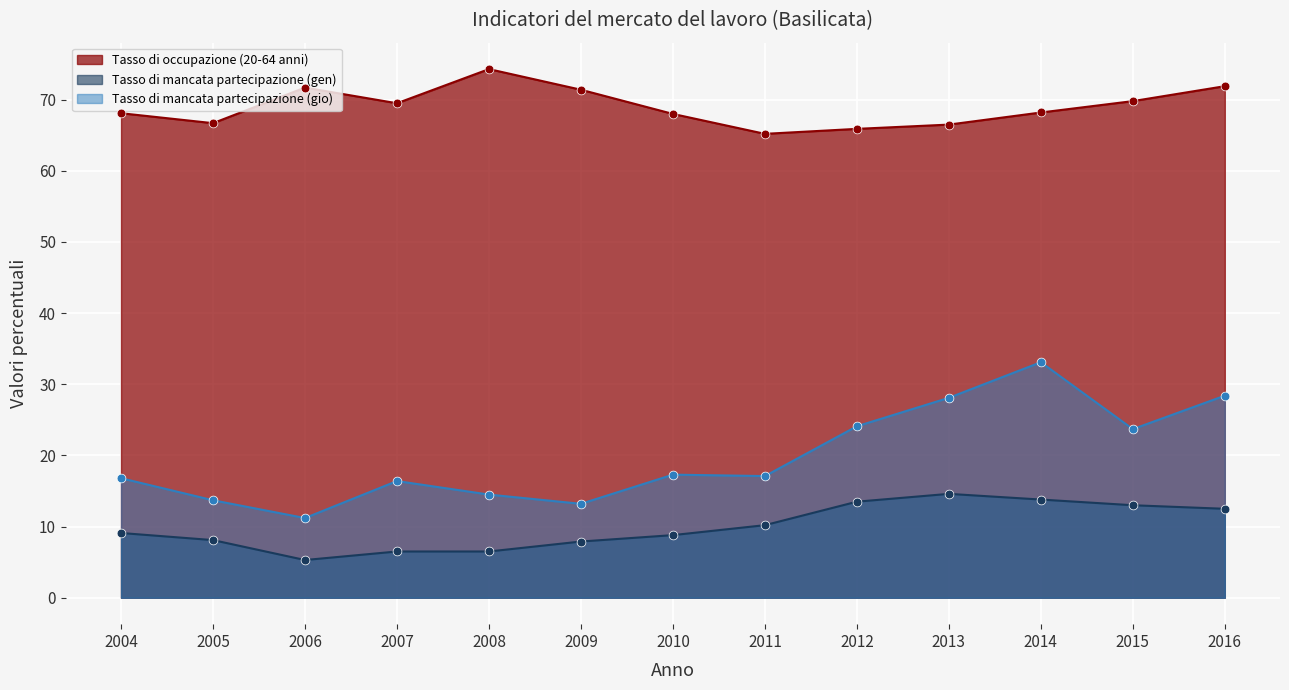

What are all the series names shown in the legend?

Tasso di occupazione (20-64 anni), Tasso di mancata partecipazione (gen), Tasso di mancata partecipazione (gio)